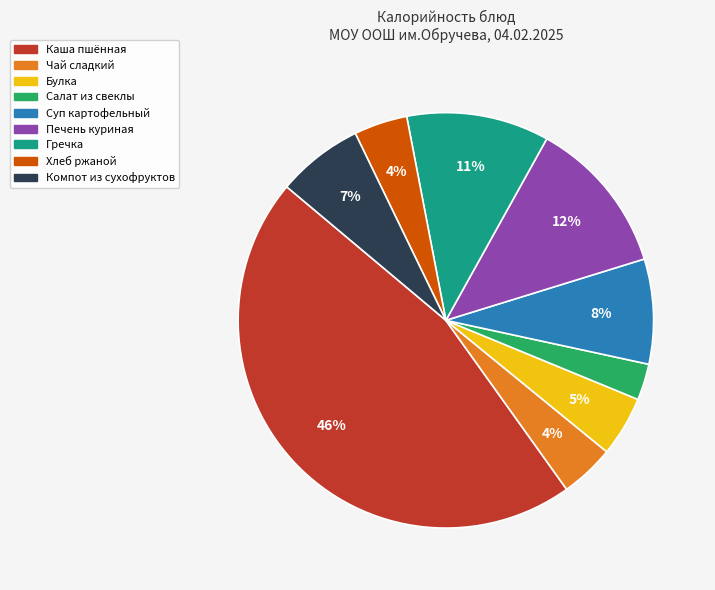

How many segments does this pie chart have?

9